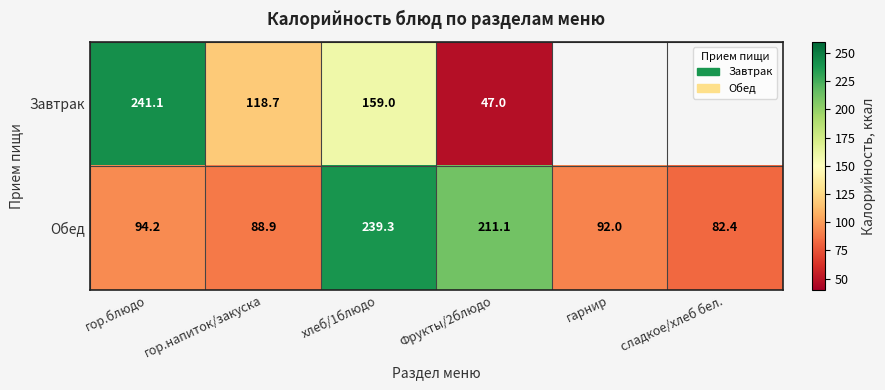

Is the value of Завтрак at гор.блюдо greater than the value of Обед at гор.блюдо?

Yes